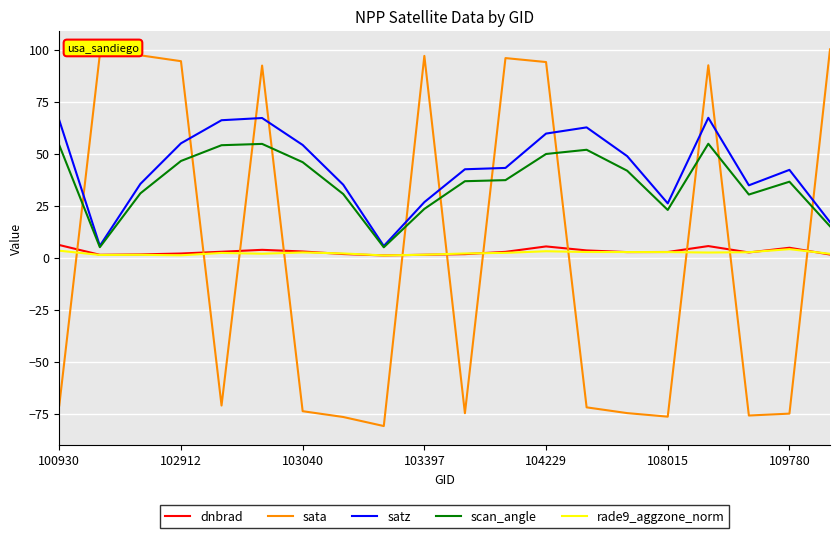

What is the smallest value displayed?

-81.0